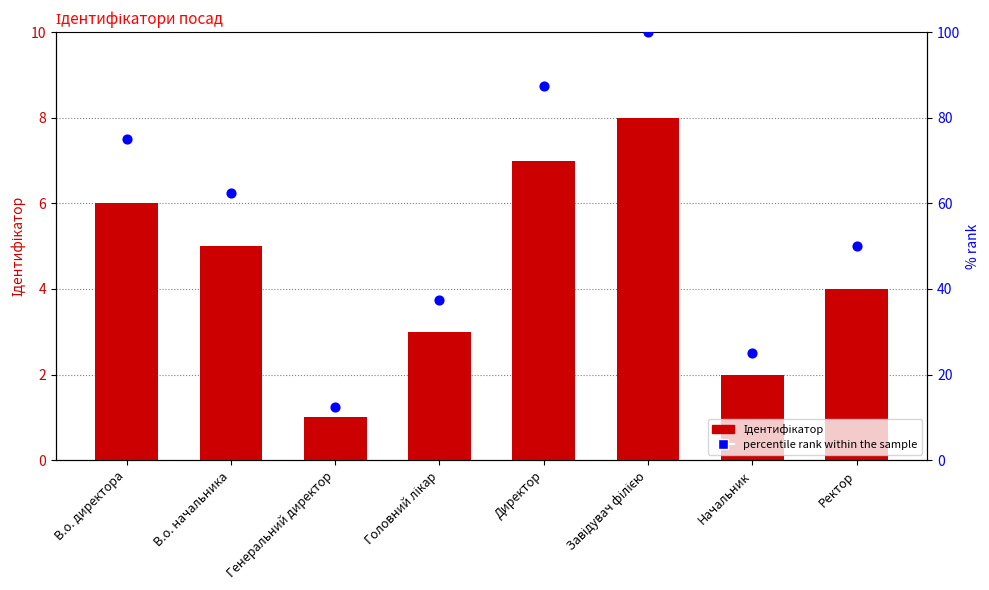

At how many categories does at least one series exceed 33?

6